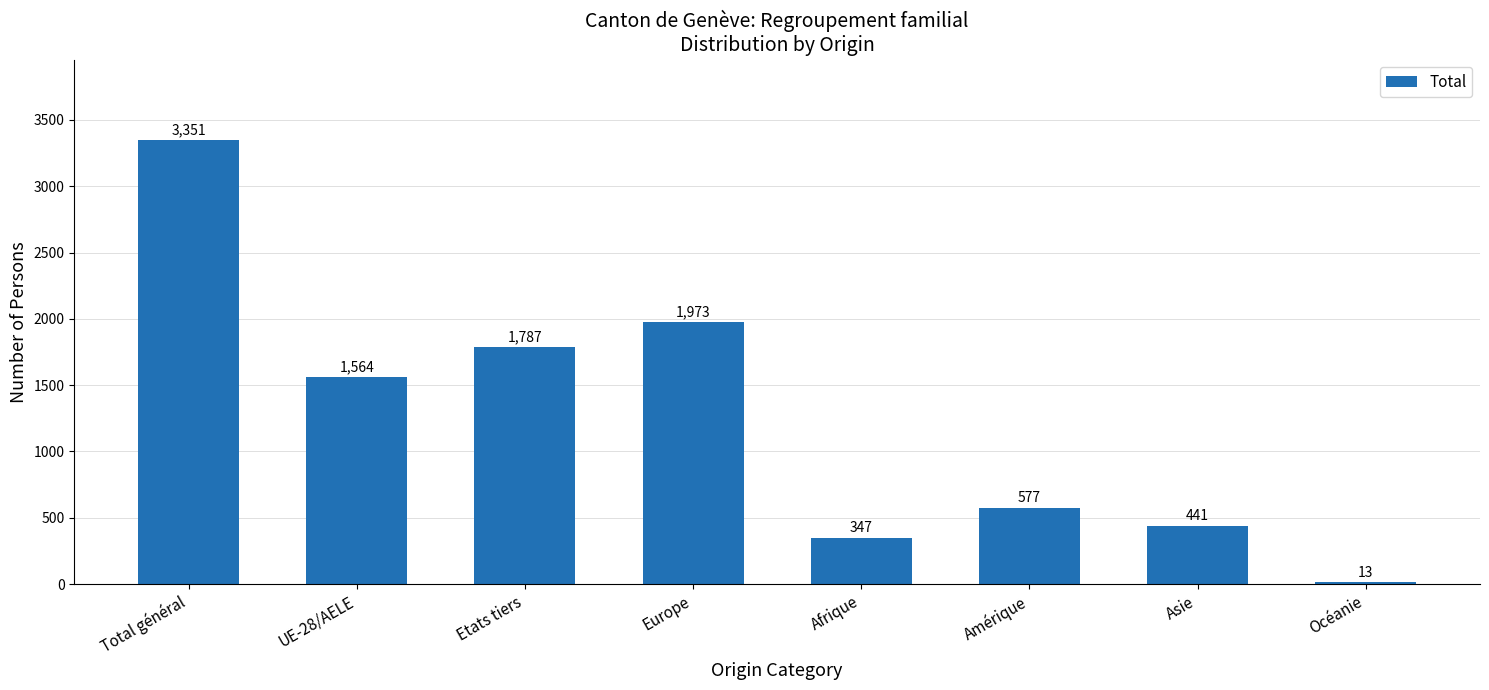

Count the number of categories in the chart.

8